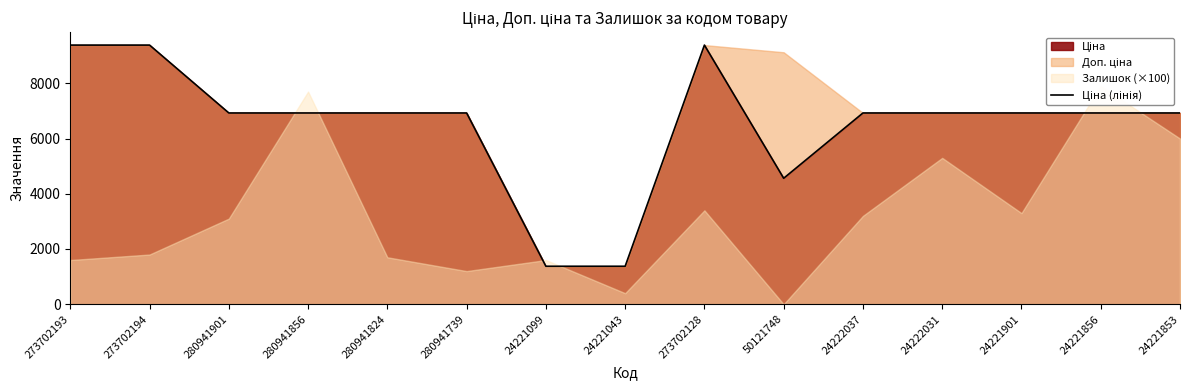

What is the difference between the maximum and second lowest values?

8008.5